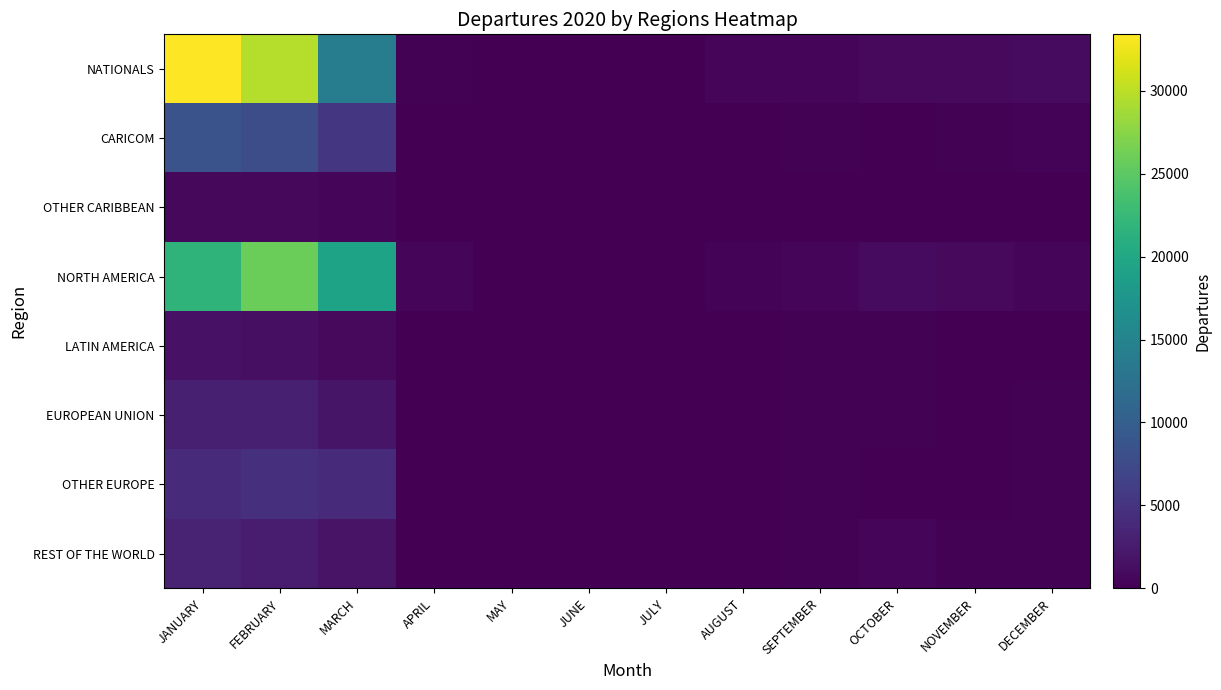

Reading left to right, list all the values displayed in this chart.

NATIONALS: JANUARY=33414	FEBRUARY=29746	MARCH=14015	APRIL=188	MAY=3	JUNE=11	JULY=90	AUGUST=449	SEPTEMBER=601	OCTOBER=854	NOVEMBER=809	DECEMBER=1014
CARICOM: JANUARY=8591	FEBRUARY=7839	MARCH=5288	APRIL=33	MAY=7	JUNE=4	JULY=58	AUGUST=23	SEPTEMBER=216	OCTOBER=127	NOVEMBER=227	DECEMBER=334
OTHER CARIBBEAN: JANUARY=702	FEBRUARY=656	MARCH=450	APRIL=0	MAY=0	JUNE=1	JULY=3	AUGUST=0	SEPTEMBER=11	OCTOBER=34	NOVEMBER=76	DECEMBER=76
NORTH AMERICA: JANUARY=21707	FEBRUARY=25865	MARCH=19370	APRIL=537	MAY=7	JUNE=19	JULY=51	AUGUST=340	SEPTEMBER=535	OCTOBER=1020	NOVEMBER=801	DECEMBER=602
LATIN AMERICA: JANUARY=1600	FEBRUARY=1367	MARCH=827	APRIL=27	MAY=52	JUNE=0	JULY=3	AUGUST=30	SEPTEMBER=132	OCTOBER=218	NOVEMBER=25	DECEMBER=51
EUROPEAN UNION: JANUARY=2891	FEBRUARY=2981	MARCH=1945	APRIL=127	MAY=3	JUNE=12	JULY=2	AUGUST=38	SEPTEMBER=189	OCTOBER=177	NOVEMBER=97	DECEMBER=139
OTHER EUROPE: JANUARY=4120	FEBRUARY=4646	MARCH=4110	APRIL=45	MAY=0	JUNE=46	JULY=7	AUGUST=41	SEPTEMBER=191	OCTOBER=108	NOVEMBER=120	DECEMBER=139
REST OF THE WORLD: JANUARY=3322	FEBRUARY=2711	MARCH=1732	APRIL=20	MAY=0	JUNE=20	JULY=19	AUGUST=67	SEPTEMBER=177	OCTOBER=436	NOVEMBER=193	DECEMBER=187